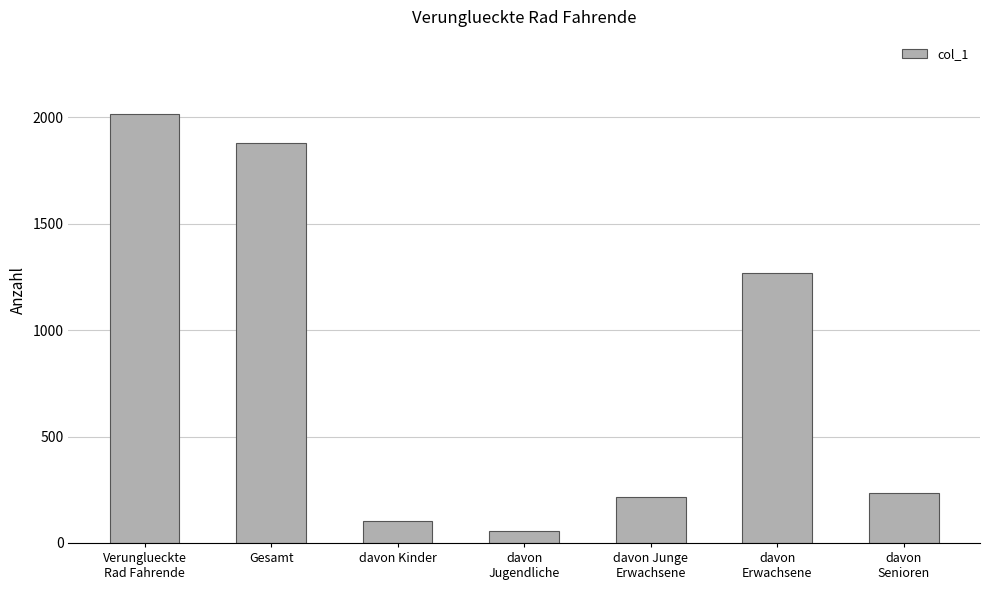

Rank the categories by value from highest to lowest.

Verunglueckte
Rad Fahrende, Gesamt, davon
Erwachsene, davon
Senioren, davon Junge
Erwachsene, davon Kinder, davon
Jugendliche